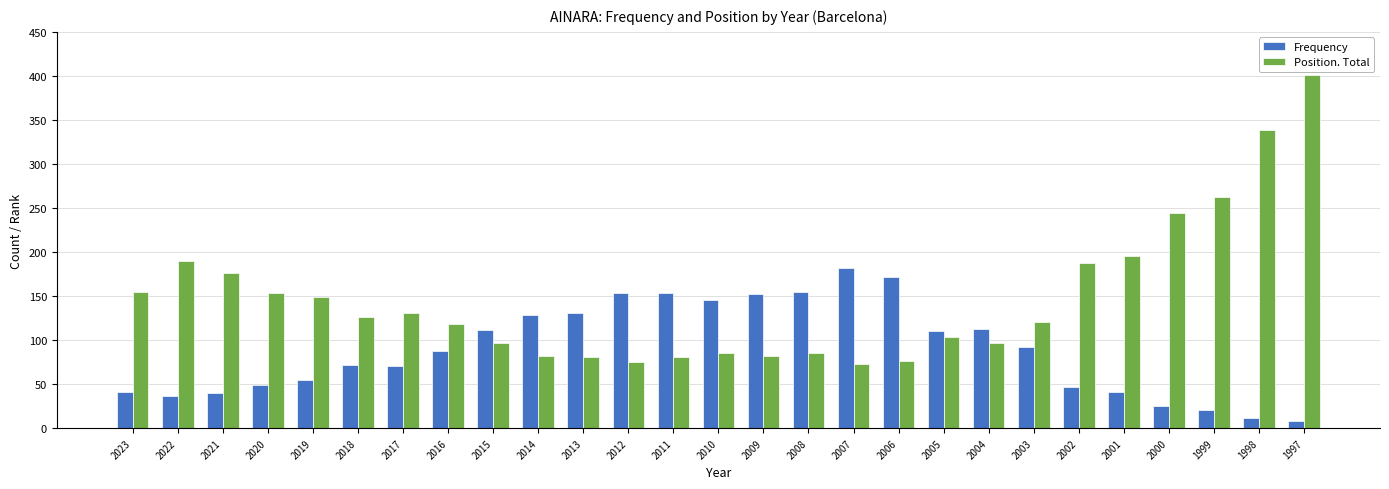

What is the value of the Position. Total bar at the 10th from the left?

82